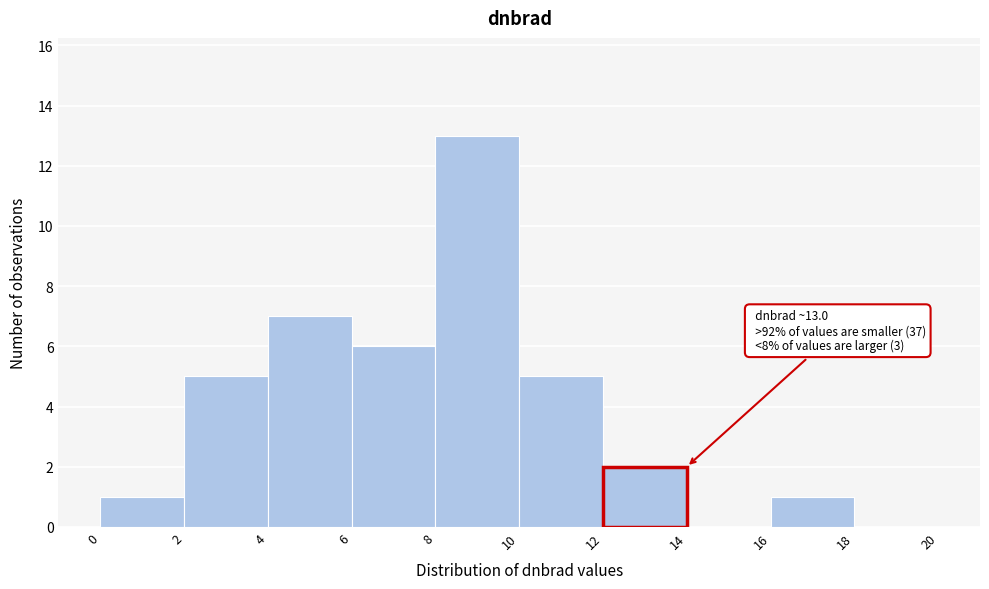

Over which range of the x-axis is the bar tallest?

8 to 10